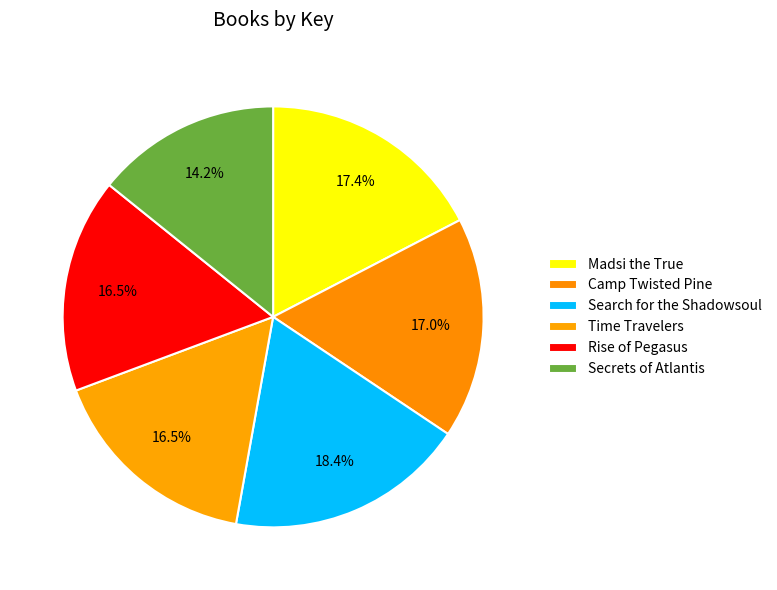

To the nearest percent, what portion does Rise of Pegasus represent?

16%